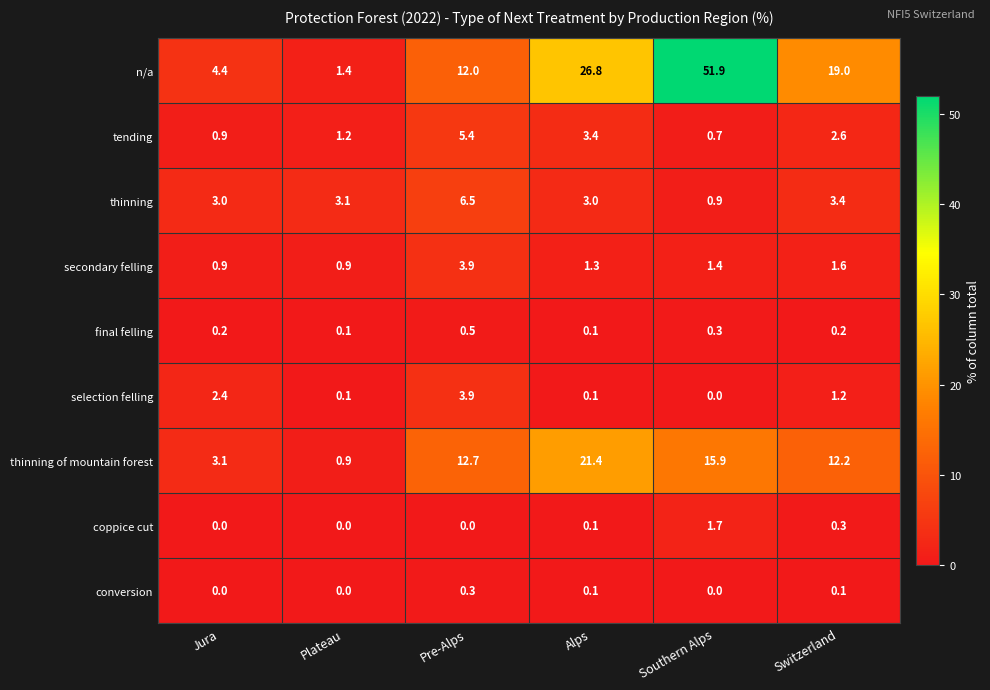

What is the sum of the secondary felling values at Switzerland and Southern Alps?

3.0